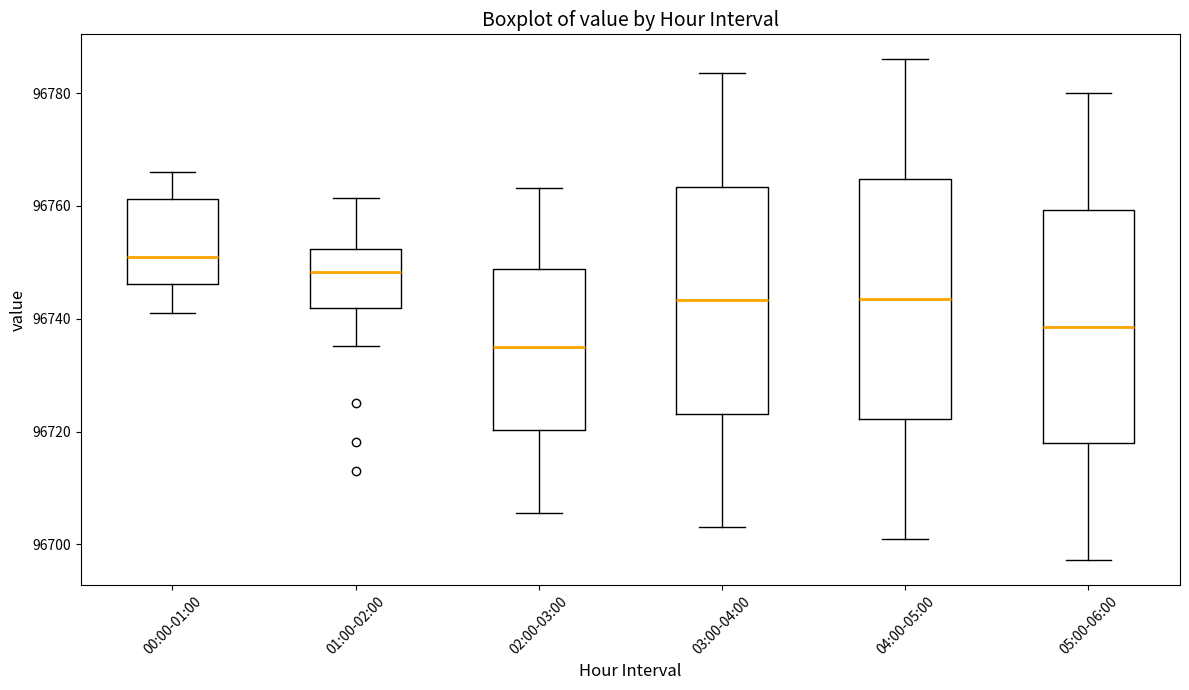

Where is the lower edge of the box for 05:00-06:00 on the y-axis? The values are not printed on the chart, so give them approximately, as read against the axis.

96718